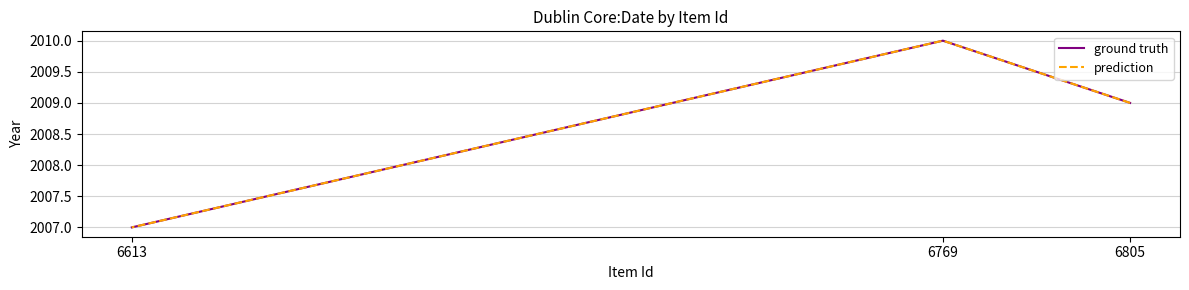

How many data points in prediction are less than 2009?

1